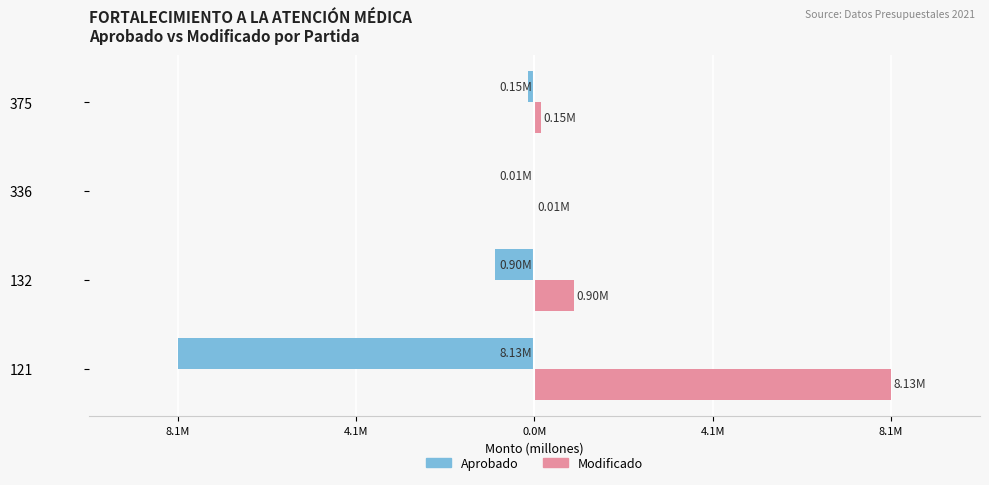

What are all the series names shown in the legend?

Aprobado, Modificado